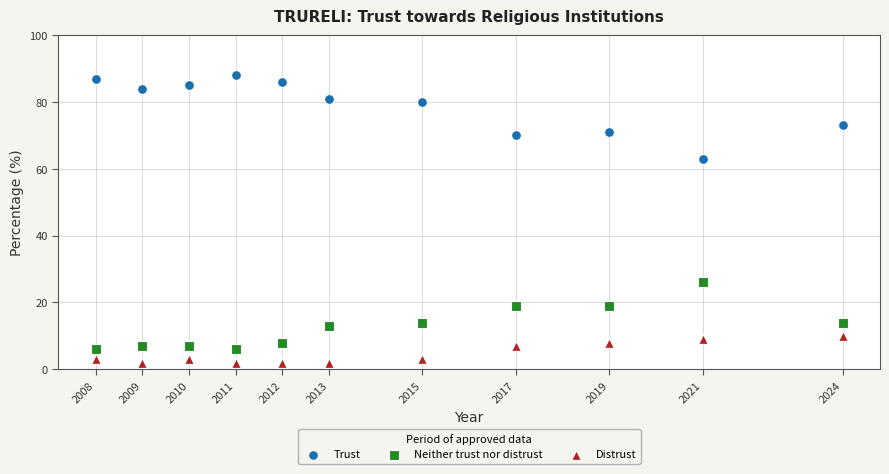

Across all data points, what is the range of X values (max minus min)?

16